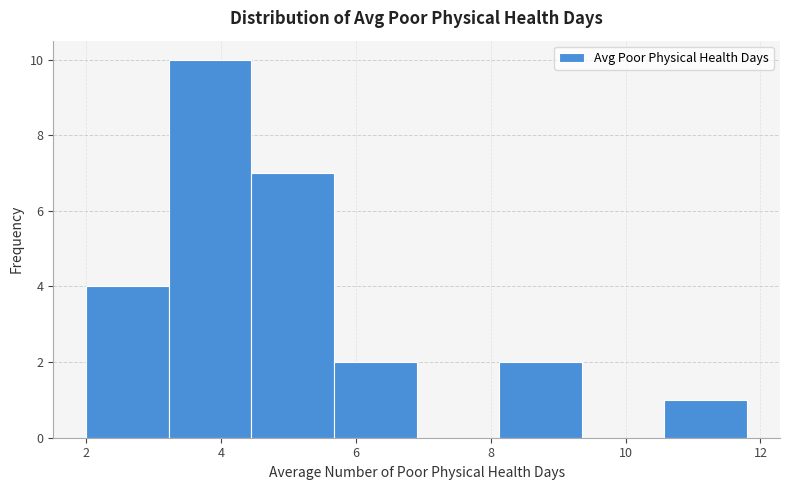

Which range on the x-axis has the tallest bar?

3.2 to 4.4